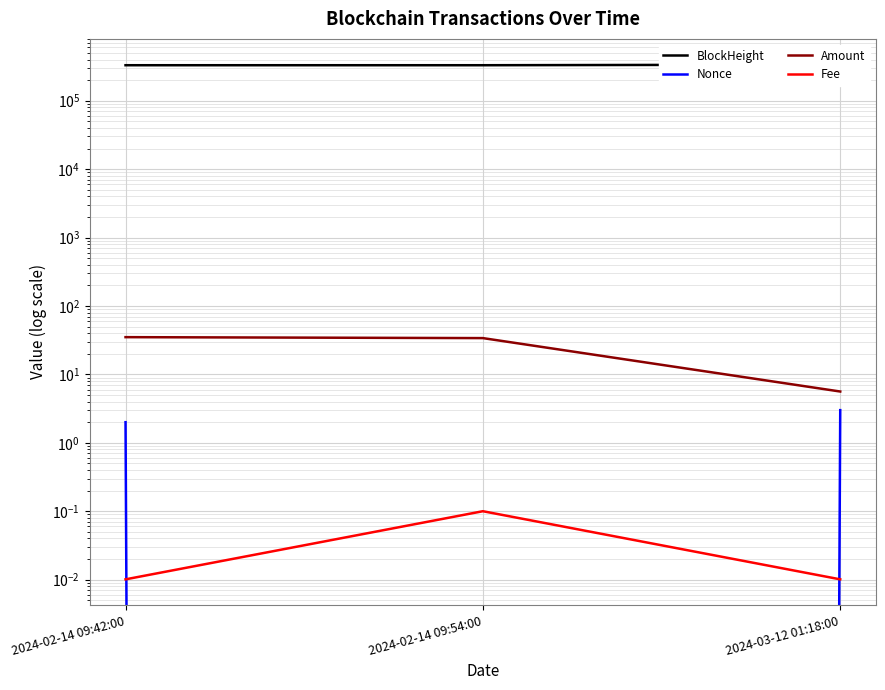

What is the difference between the Amount values at 2024-03-12 01:18:00 and 2024-02-14 09:54:00?

28.3